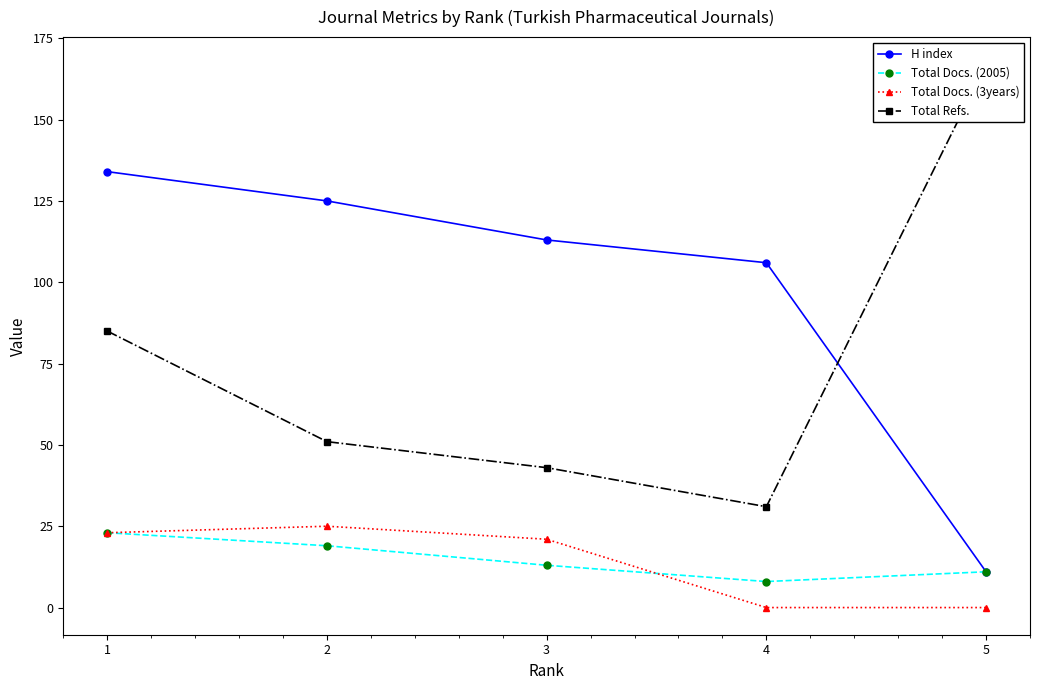

At which label is H index closest to 72?

4